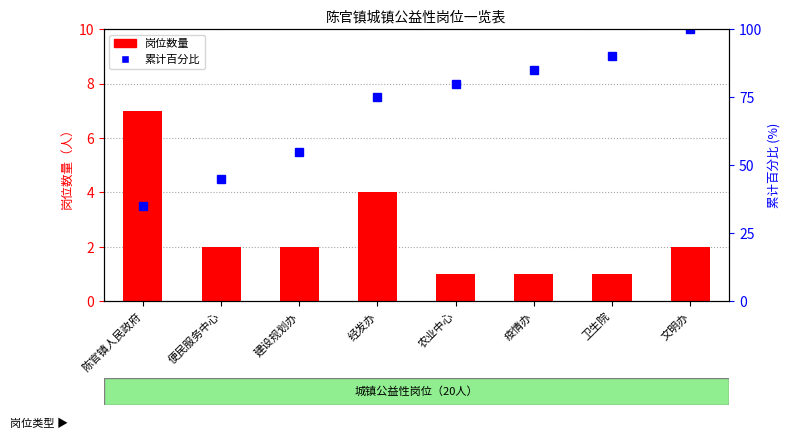

Where is 累计百分比 nearest to the value 67?

经发办